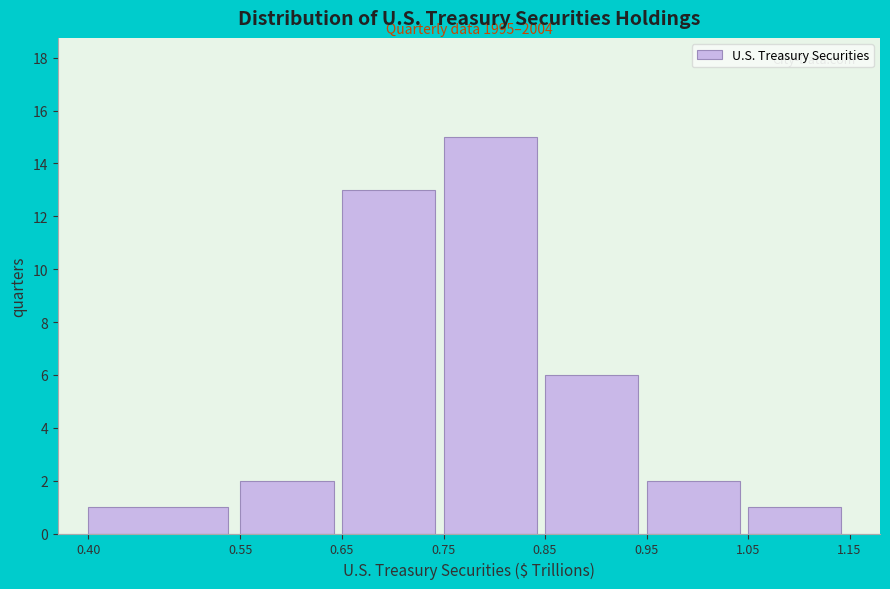

Which range on the x-axis has the tallest bar?

0.75 to 0.85